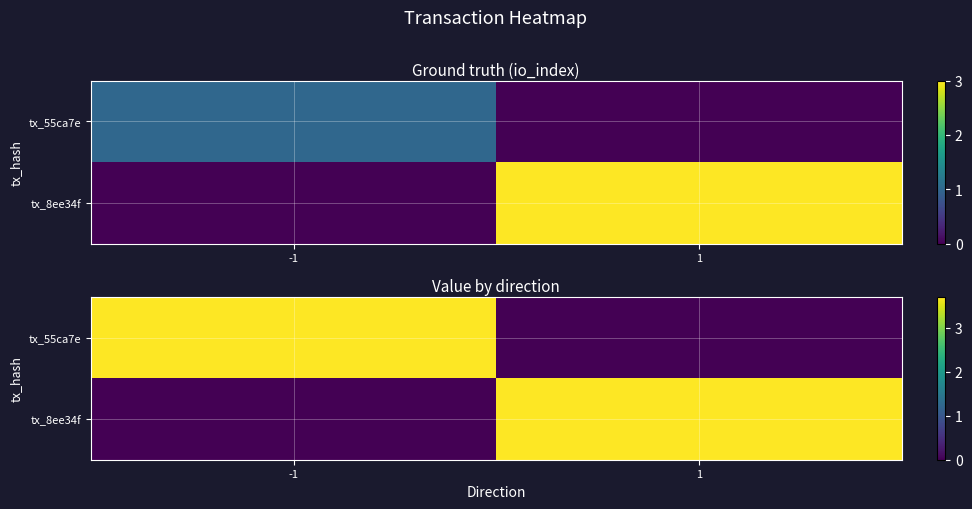

What is the maximum value shown in the chart?

3.7